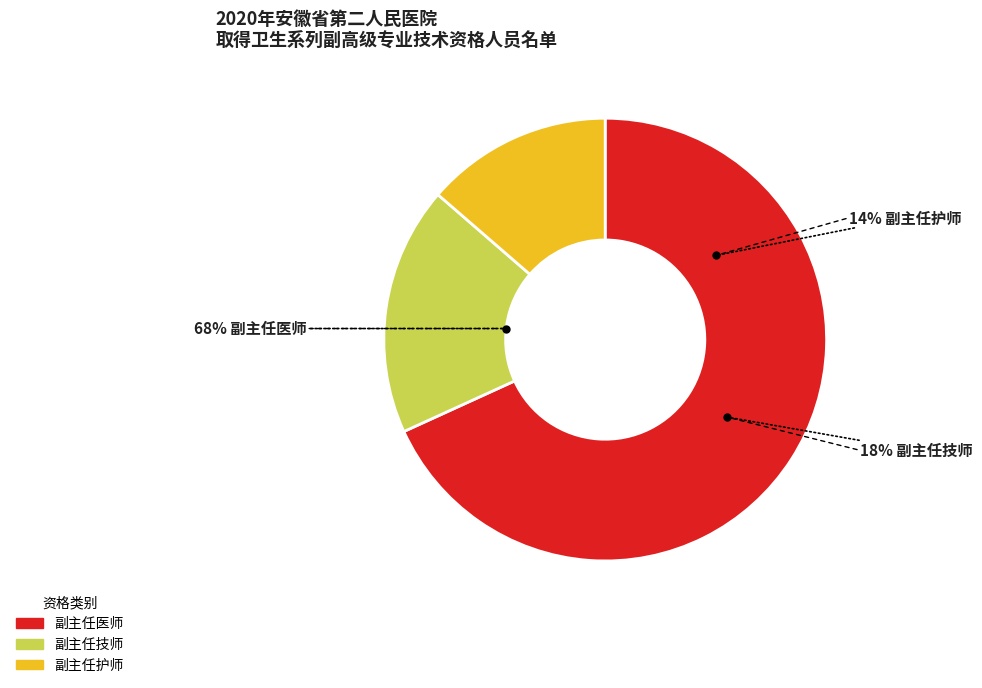

Is there a majority slice in this chart?

Yes